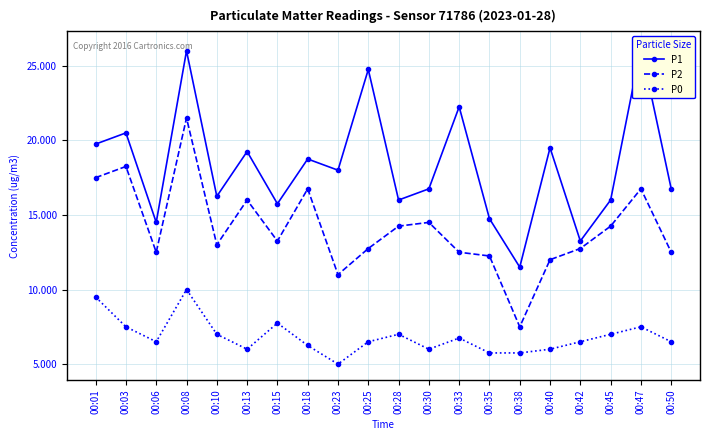

What is the maximum value shown in the chart?

26.2